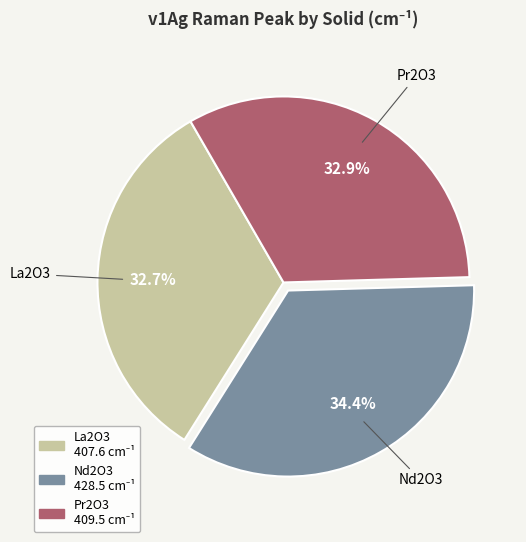

What is the ratio of the value at Pr2O3 to the value at La2O3?

1.0